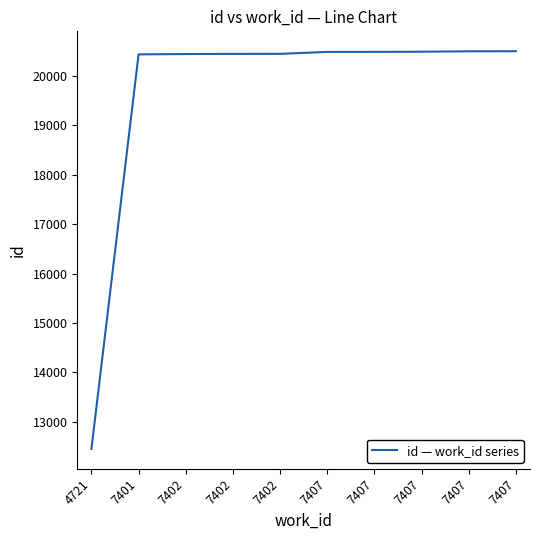

Does the chart have visible grid lines?

No